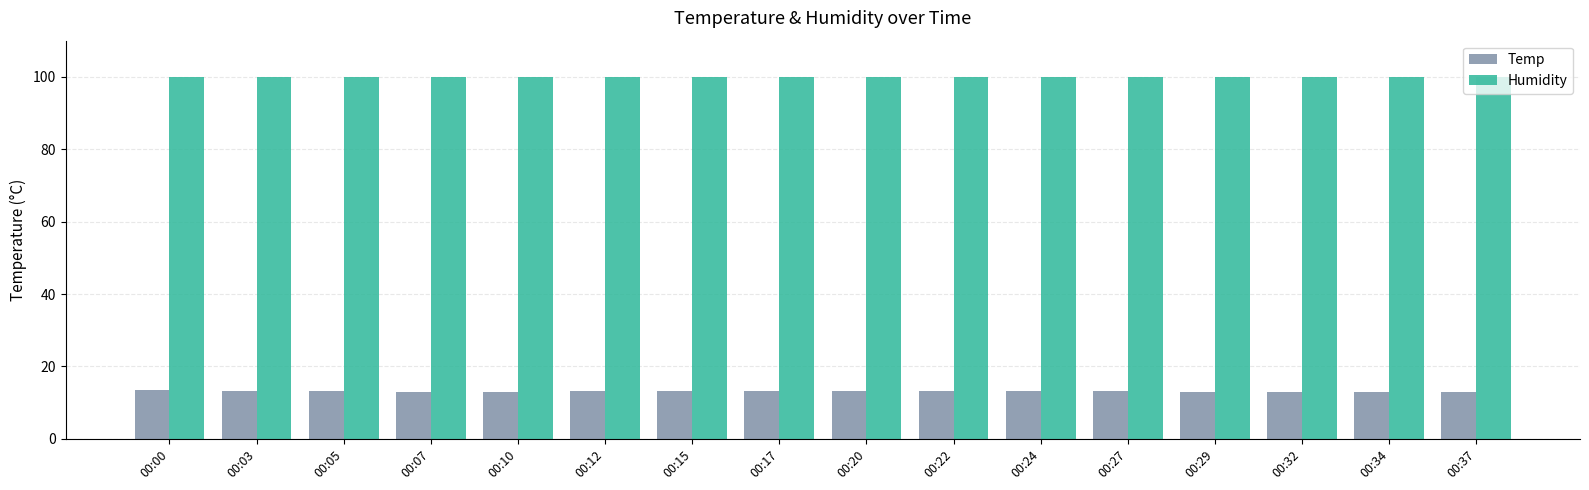

Is it true that Humidity equals 99.9 at 00:27?

True